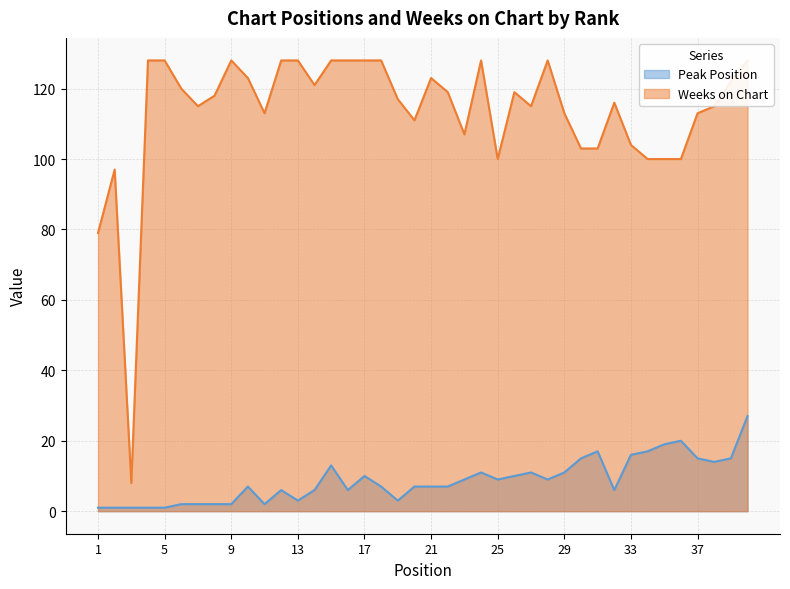

What is the sum of the Peak Position values at 25 and 5?

10